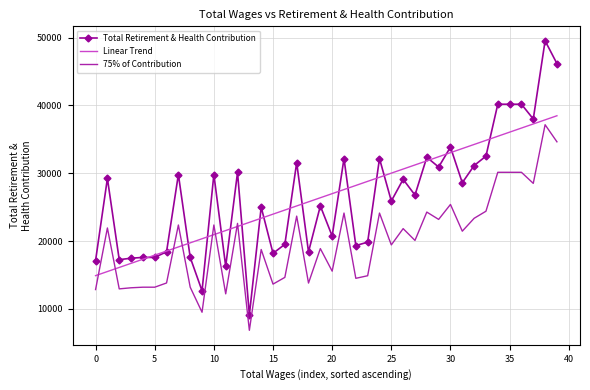

What is the maximum value for Total Retirement & Health Contribution?

49546.0